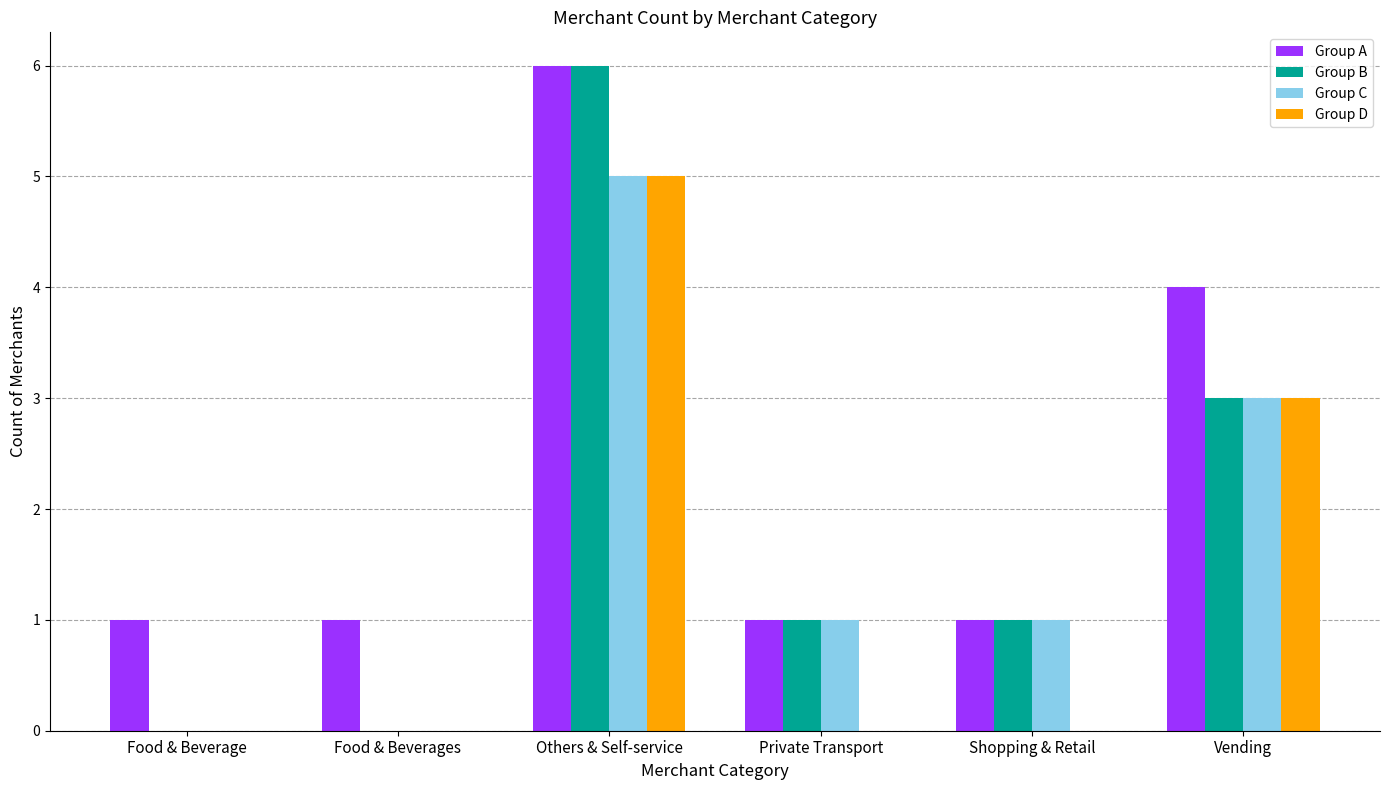

Which series has the largest total across all categories?

Group A